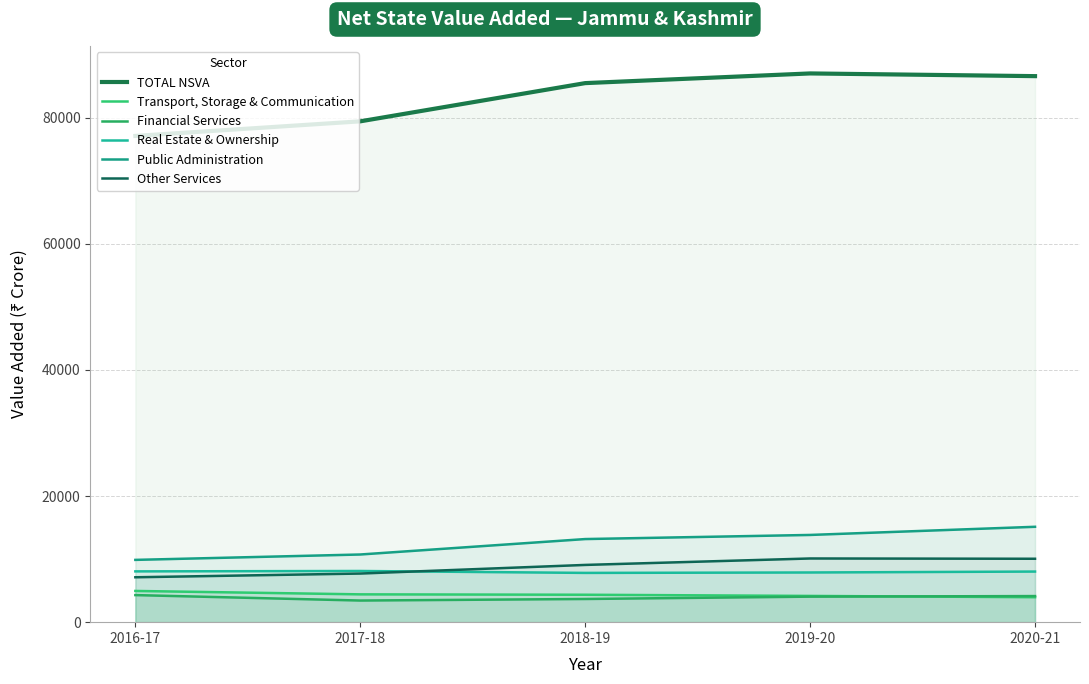

Which category has the lowest value across all series?

2017-18